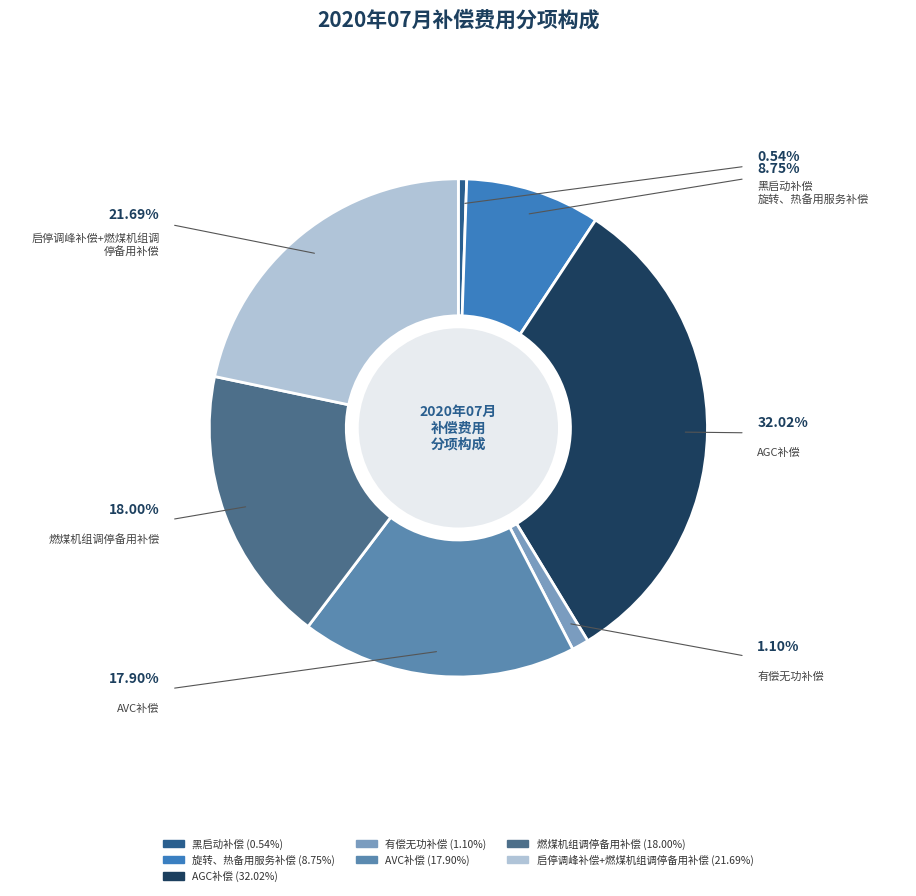

How many segments does this pie chart have?

7